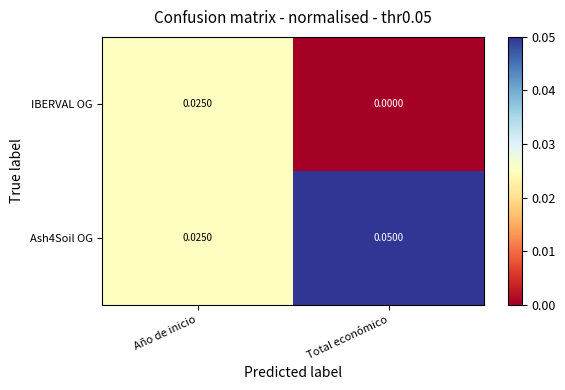

Rank the categories by Ash4Soil OG value from lowest to highest.

Año de inicio, Total económico